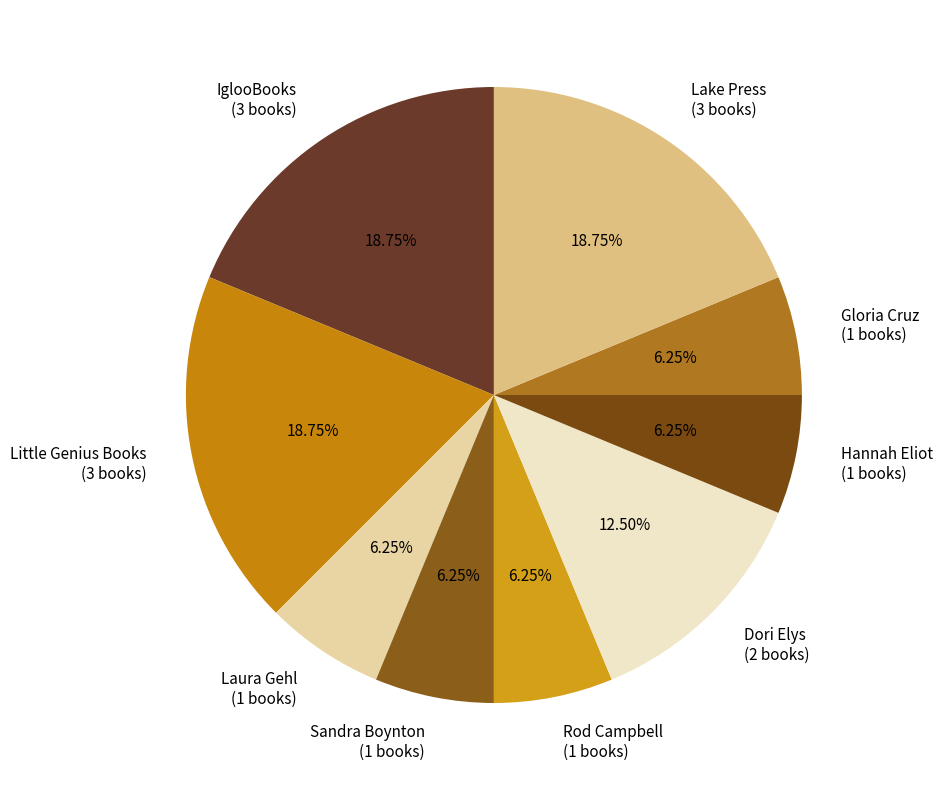

Combined, do Hannah Eliot (1 books) and Lake Press (3 books) account for over 50%?

No